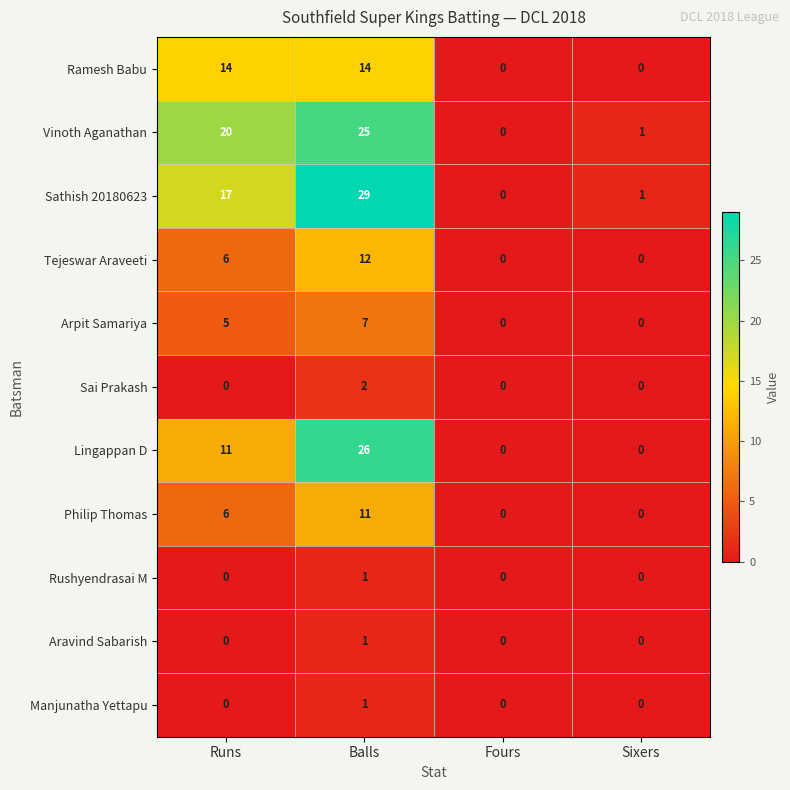

Which label corresponds to the largest value in the chart?

Balls